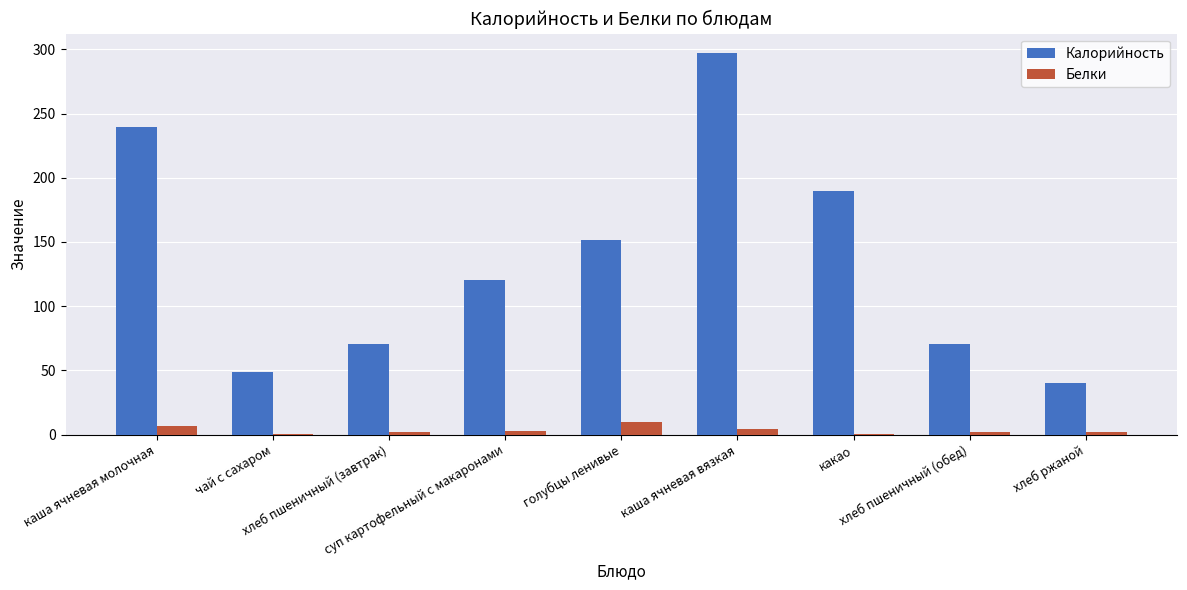

Which series has the largest total across all categories?

Калорийность